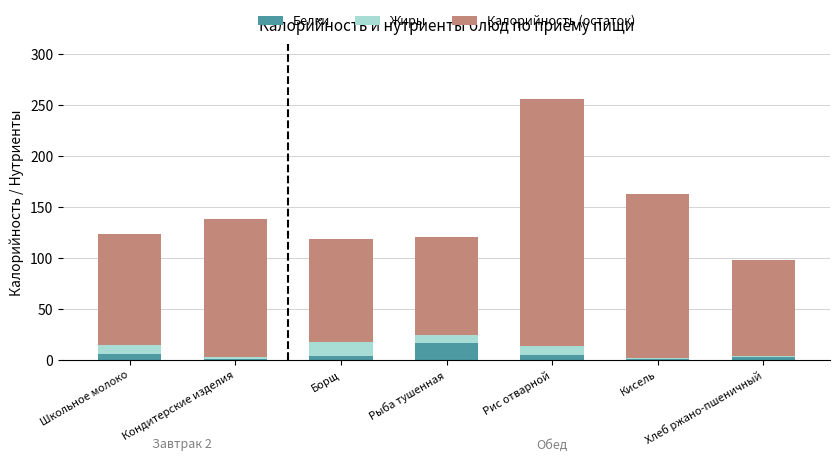

Does the chart contain stacked bars?

Yes